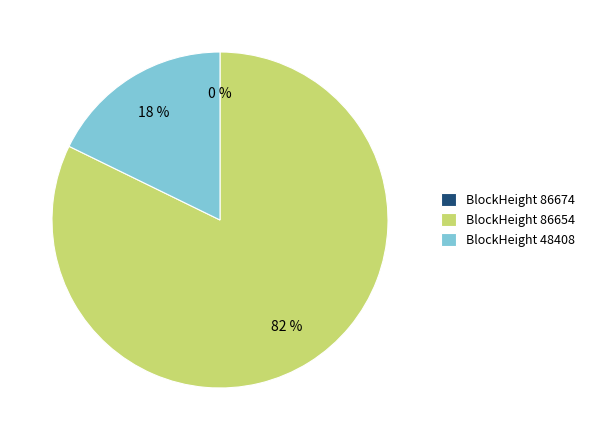

Is it true that BlockHeight 86654 is 82% of the pie?

True